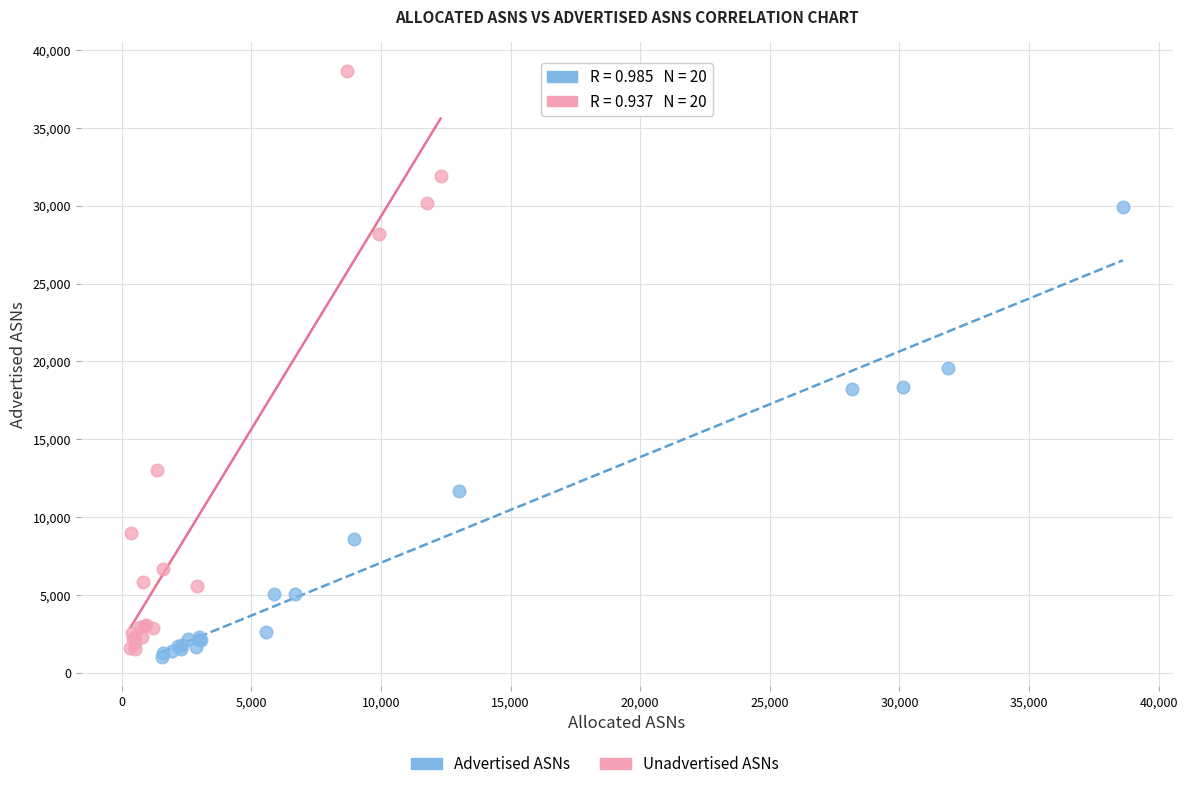

Which series has the widest spread of Y values?

Unadvertised ASNs